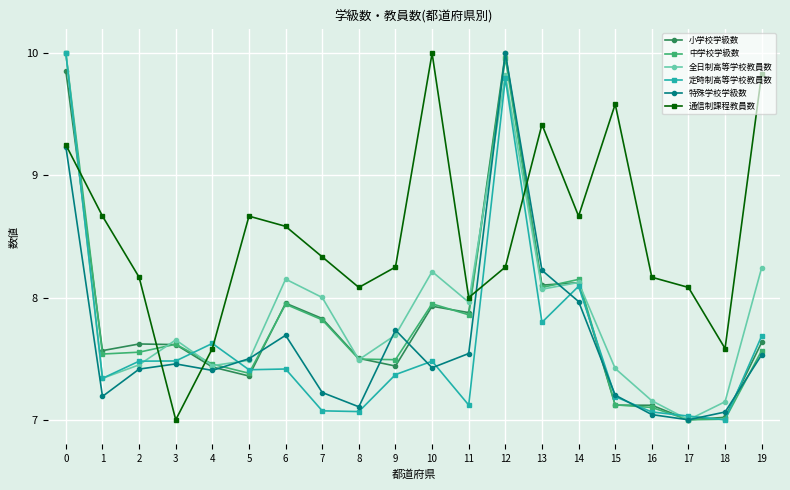

True or false: 通信制課程教員数 and 定時制高等学校教員数 intersect in this chart.

True